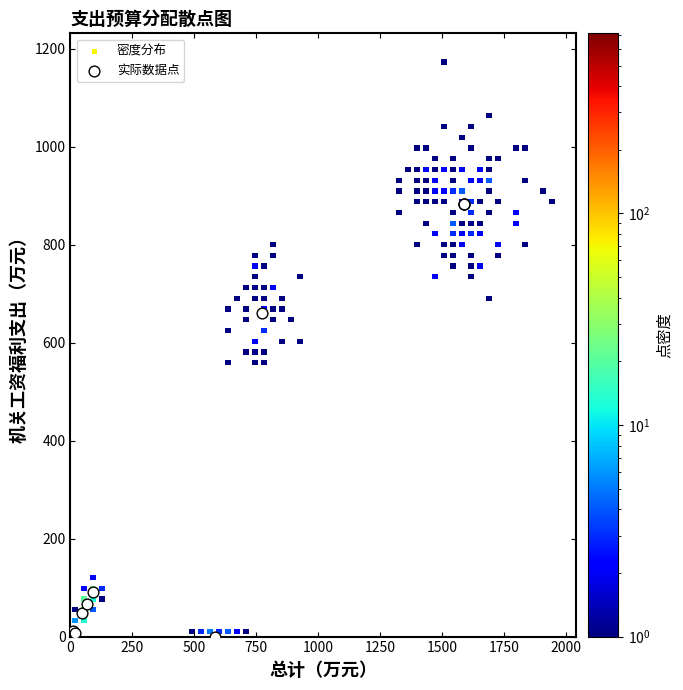

Which series contains the highest Y value?

密度分布